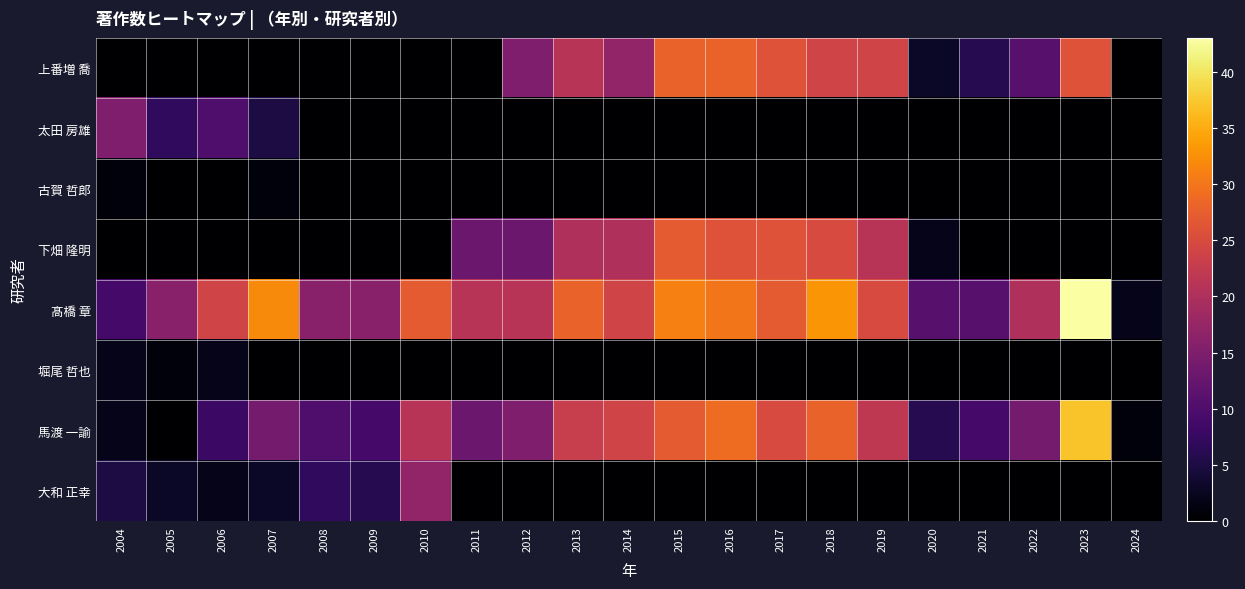

At how many categories does at least one series exceed 29?

5